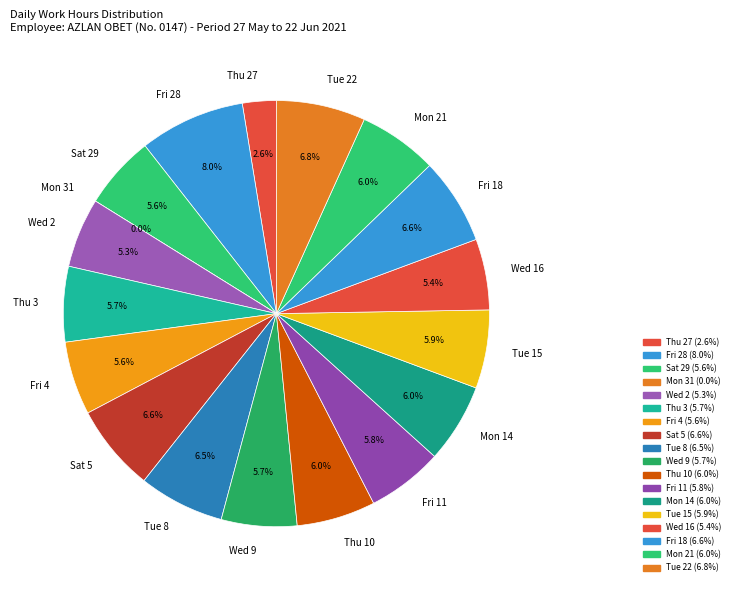

Which slice is the smallest?

Mon 31